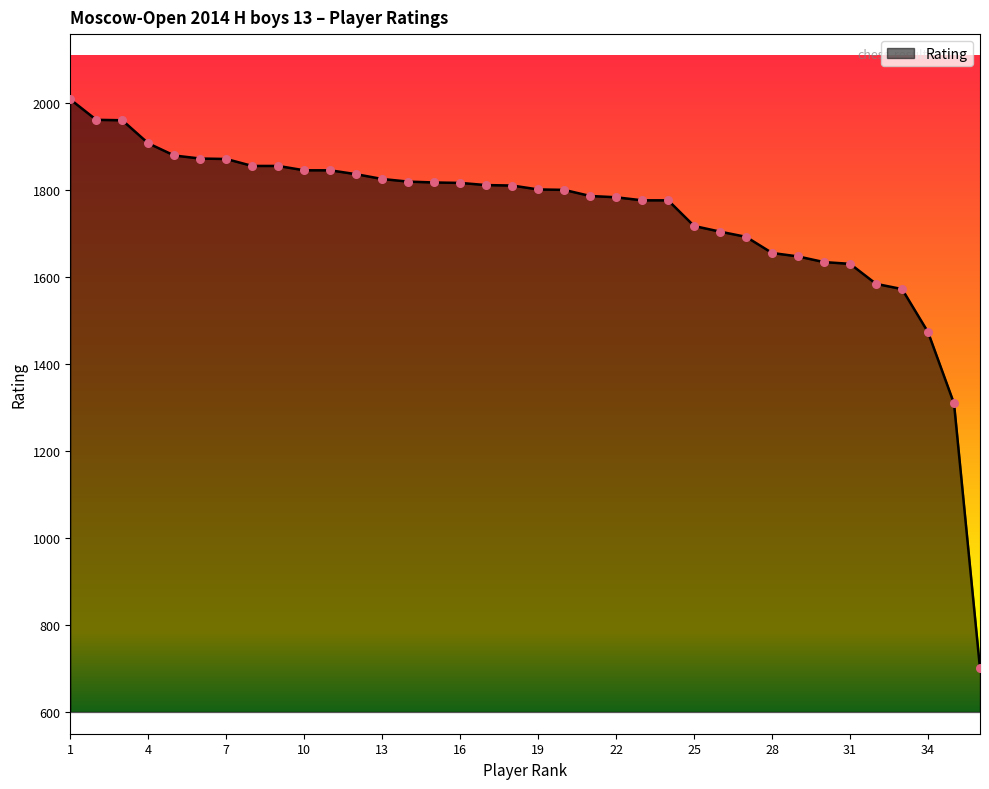

What is the smallest value displayed?

700